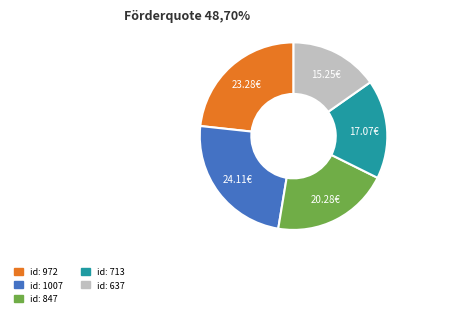

Is there a majority slice in this chart?

No